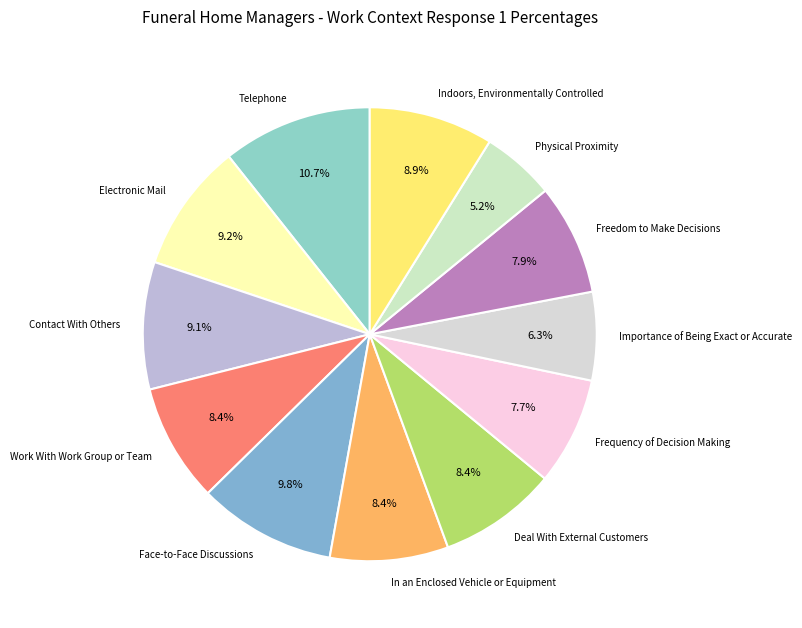

Approximately how many times larger is the value at Face-to-Face Discussions compared to Work With Work Group or Team?

1.2